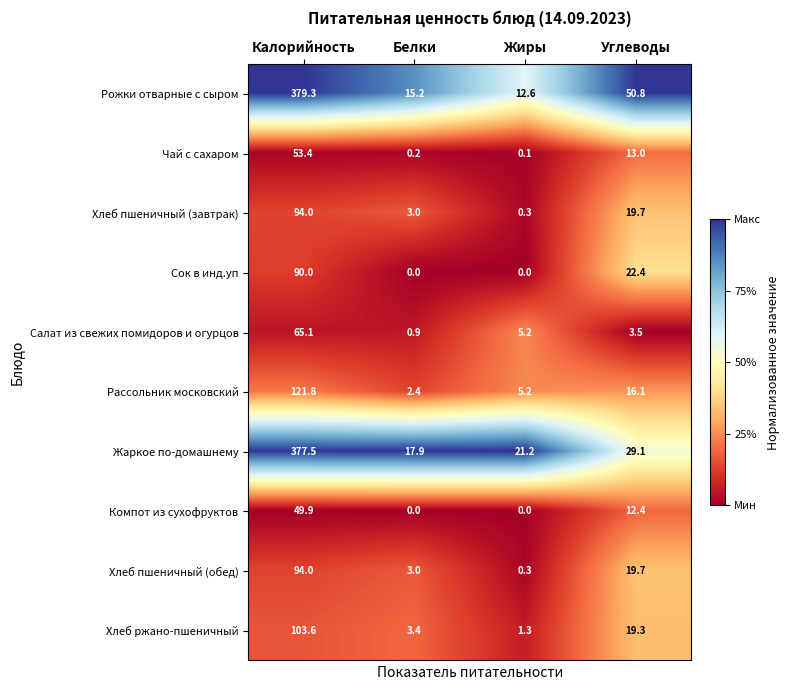

Is it true that Хлеб пшеничный (обед) equals 19.7 at Углеводы?

True